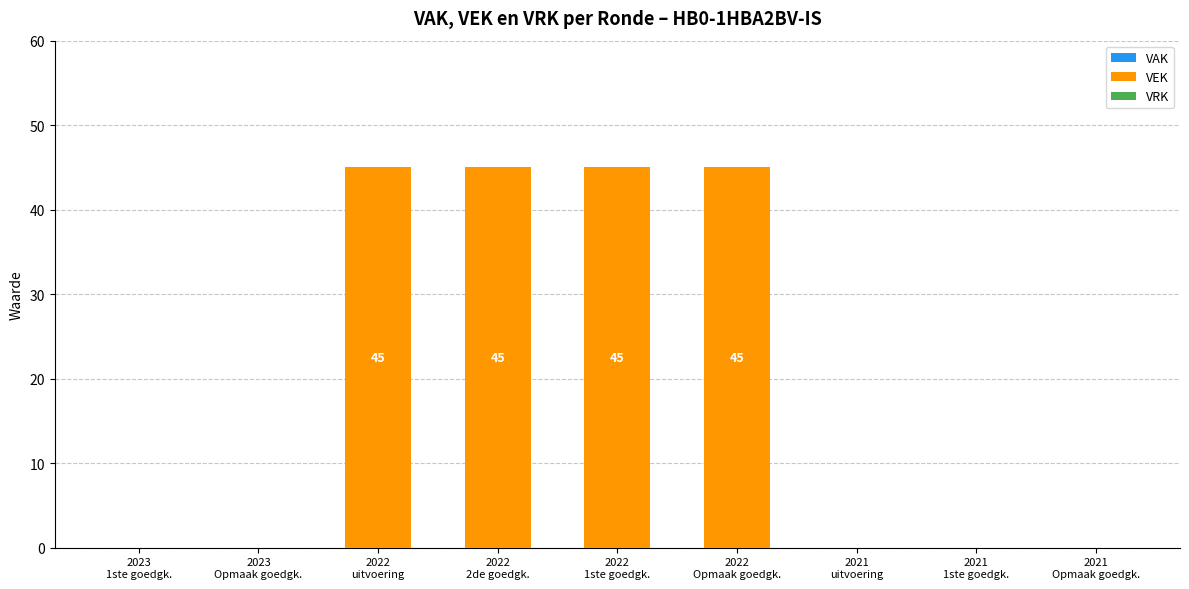

What is the sum of all values?

180